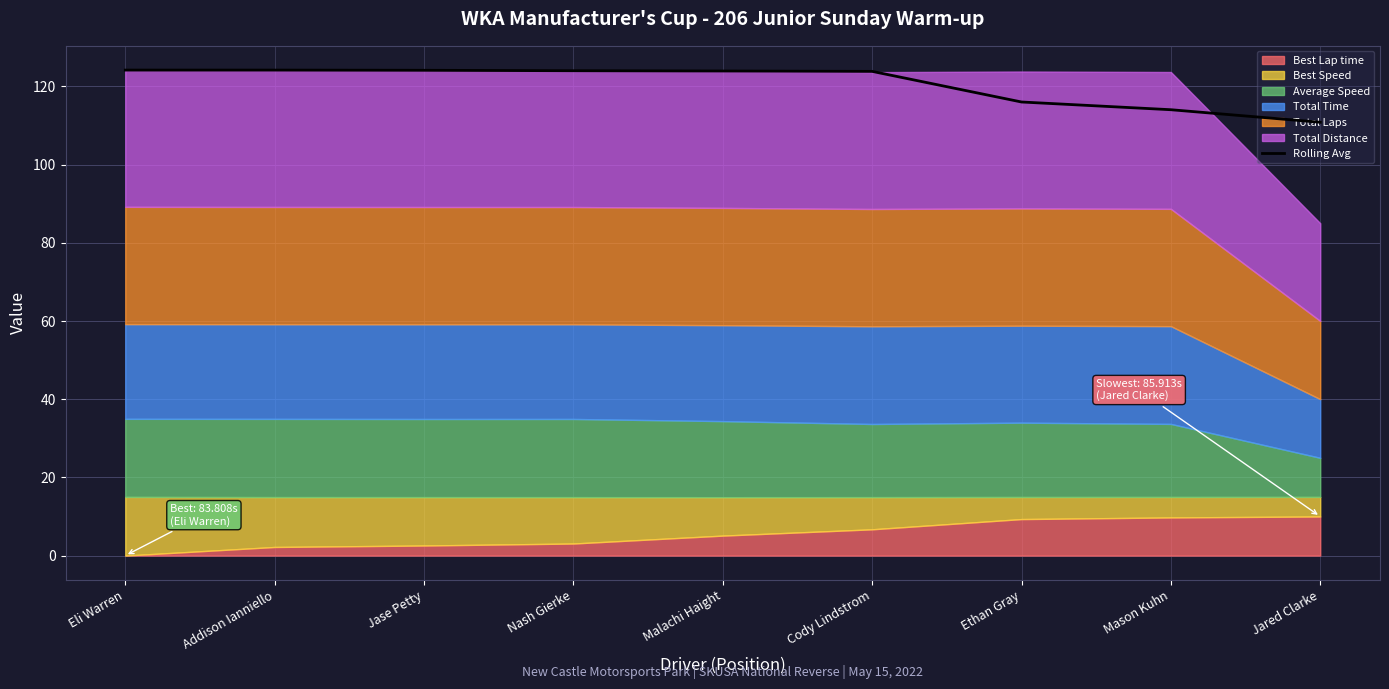

At which category does the chart reach its minimum across all series?

Jared Clarke